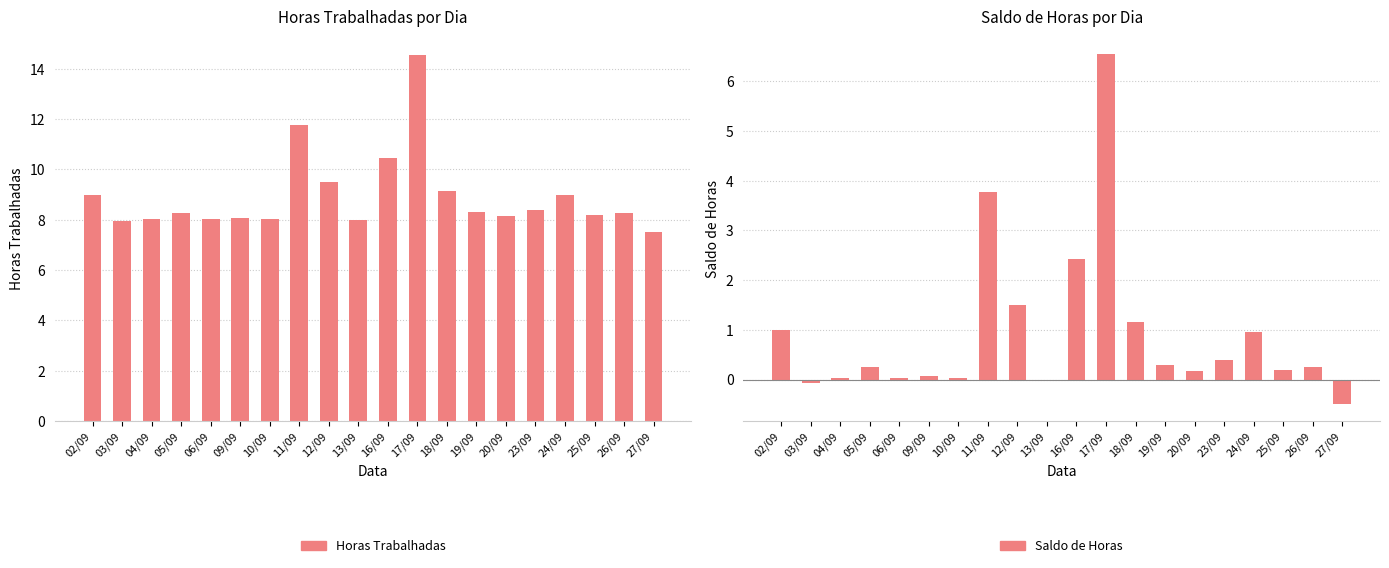

At how many categories does at least one series exceed 11?

2